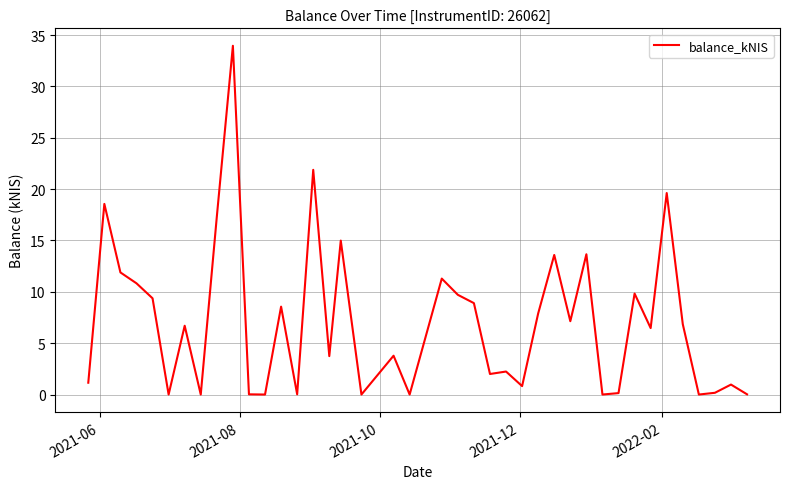

What is the greatest value displayed?

34.0